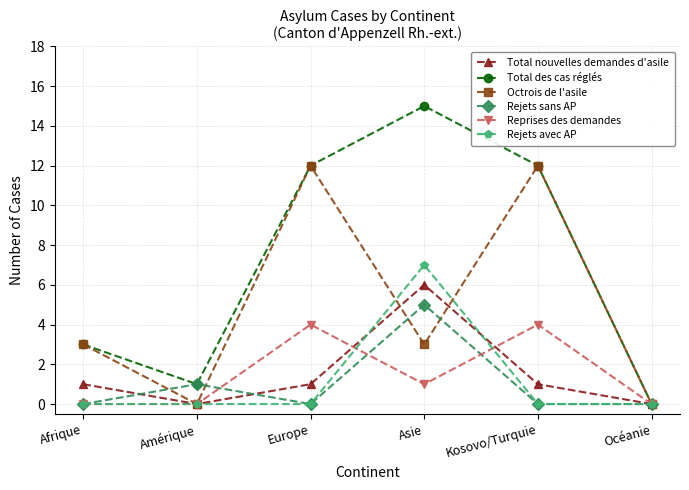

How many interior local valleys does the Total nouvelles demandes d'asile series have?

1